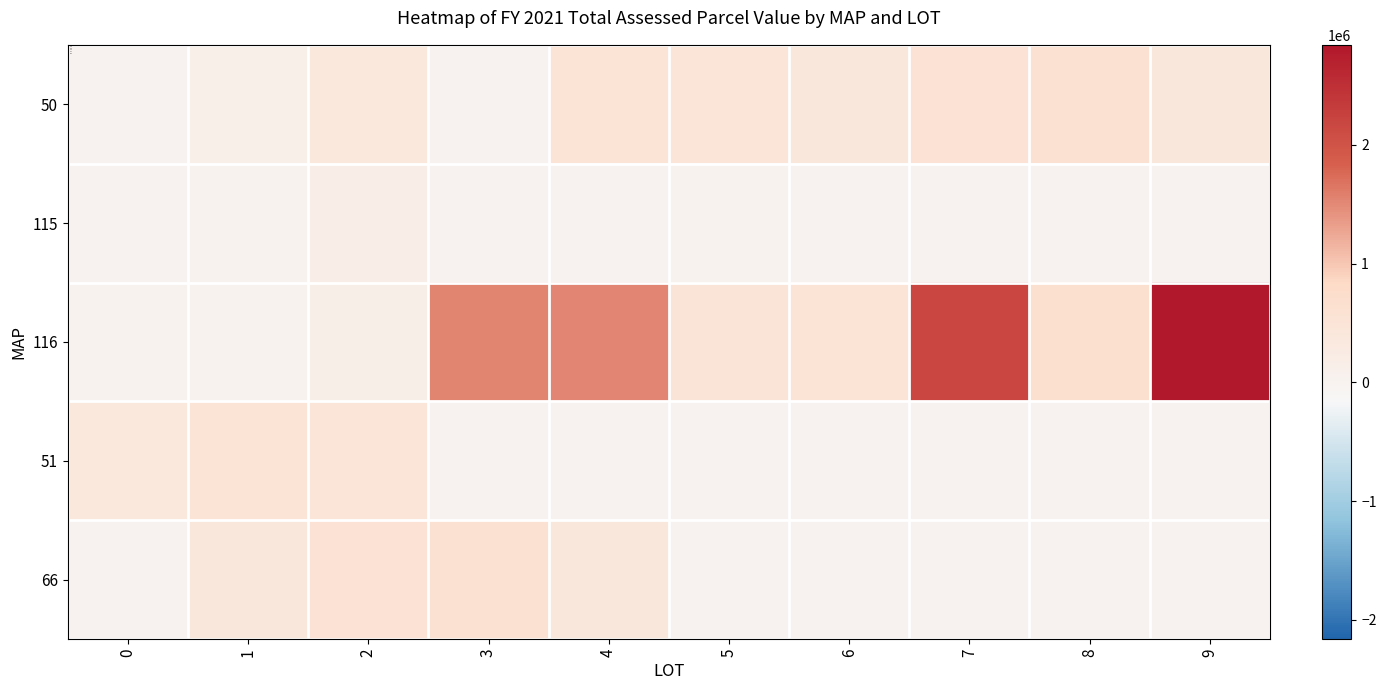

Between 1 and 3, which series saw the biggest shift?

116